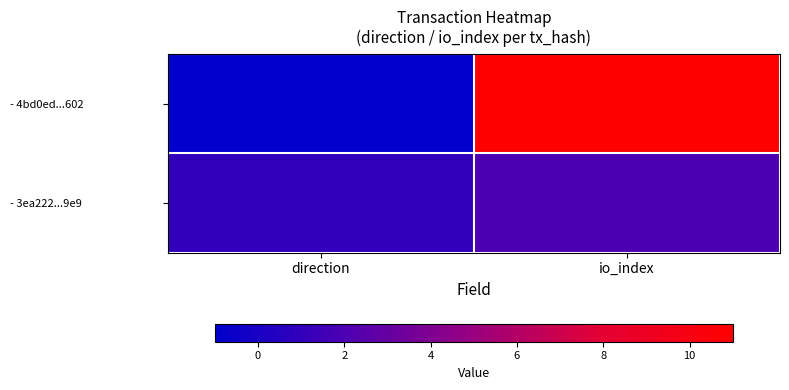

Which category has the lowest value across all series?

direction